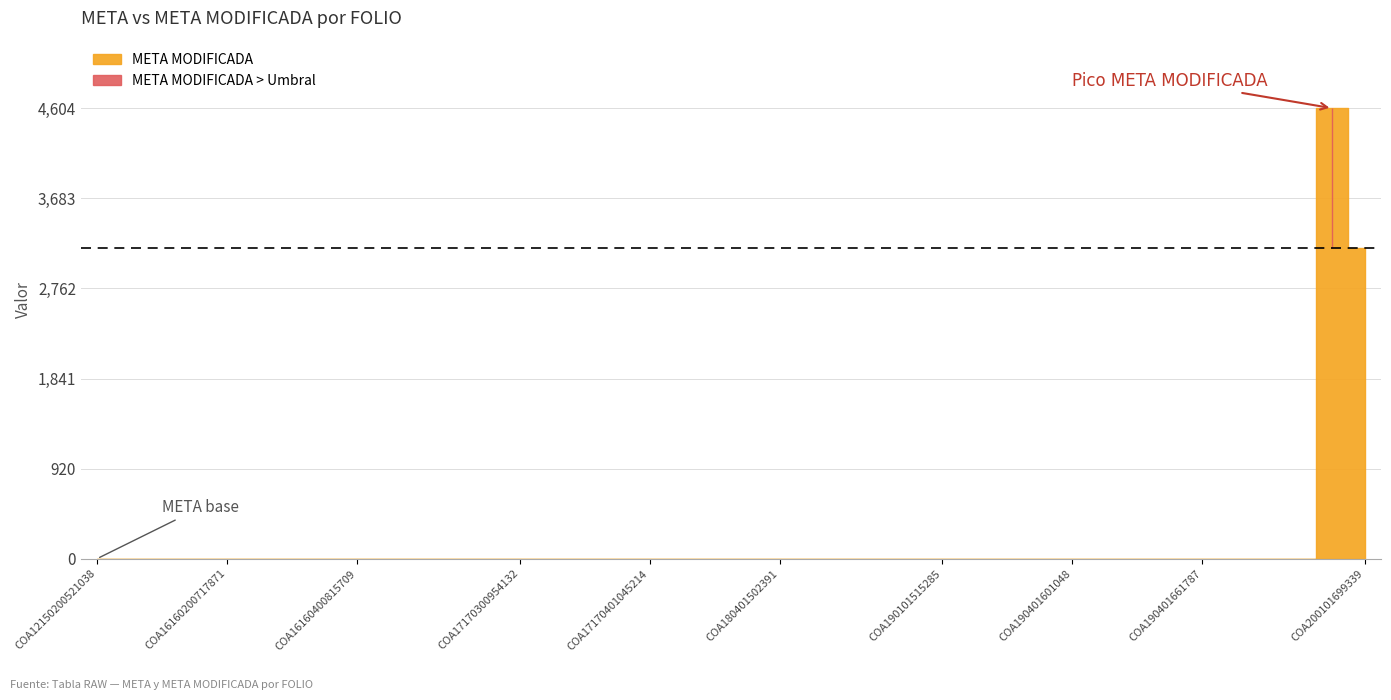

Which label corresponds to the largest value in the chart?

COA200101699254